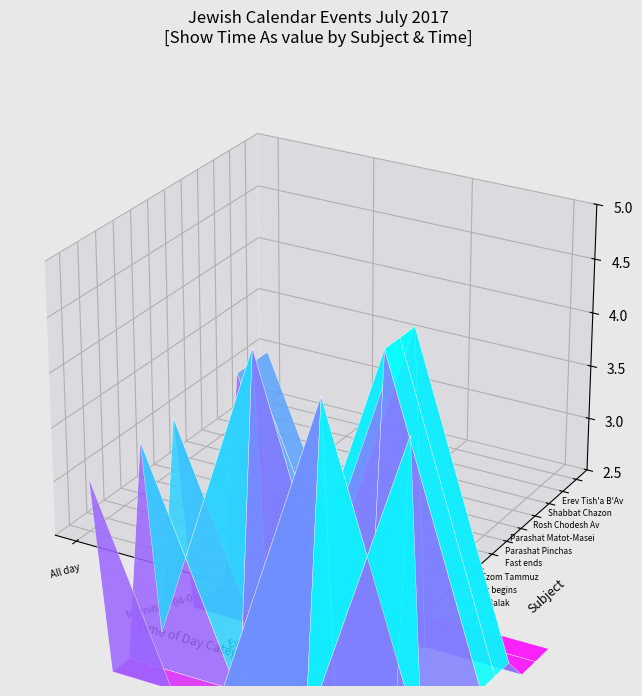

Reading left to right, list all the values displayed in this chart.

3	4	4	3	4	3	4	4	4	4	3	3	3